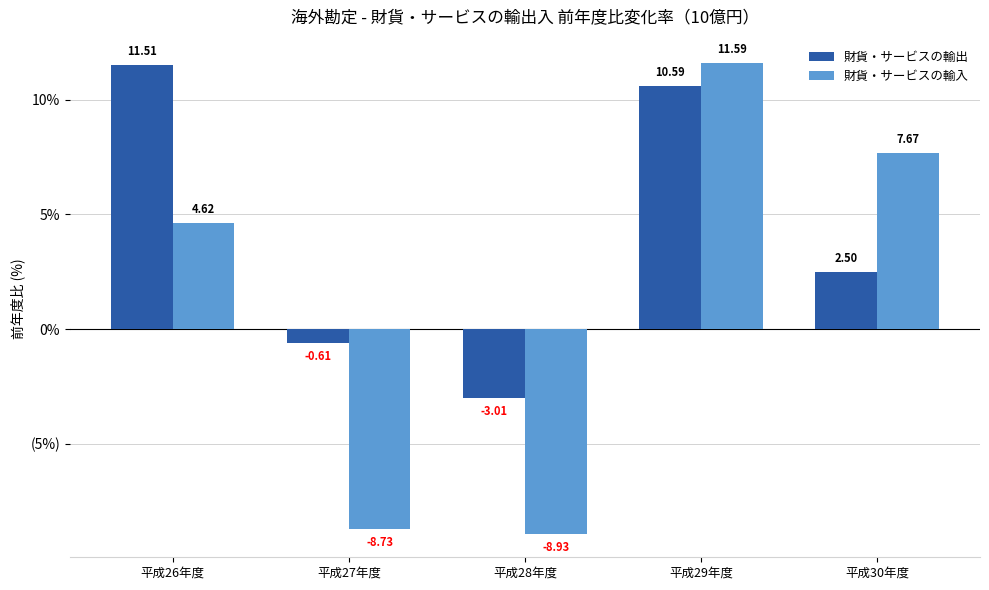

At which label does 財貨・サービスの輸出 first exceed 2?

平成26年度